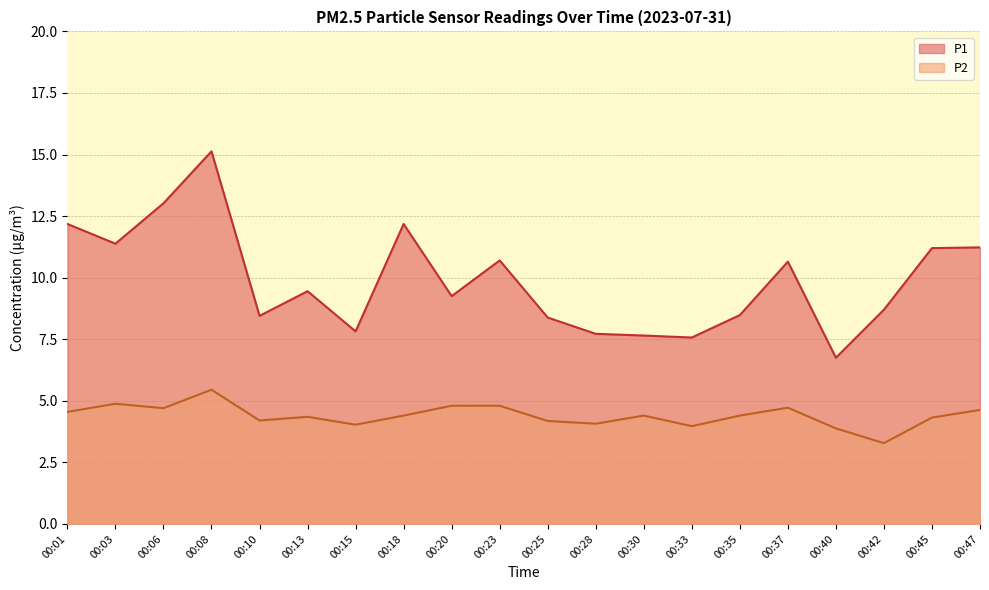

At which label is P2 closest to 4?

00:33